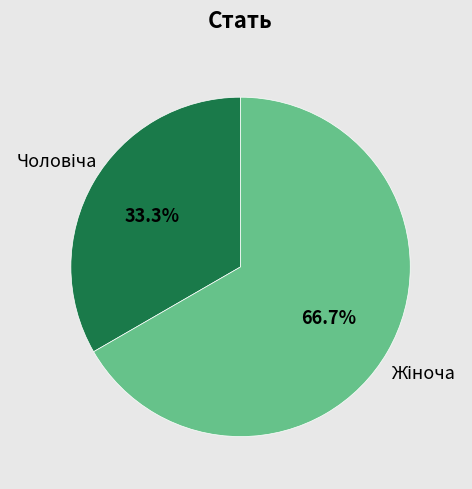

Is there a majority slice in this chart?

Yes